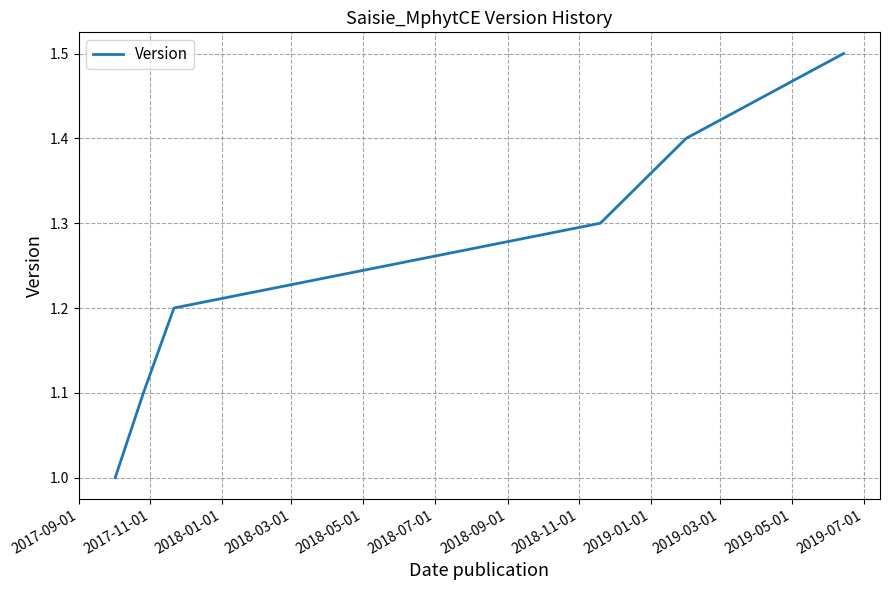

What is the smallest value displayed?

1.0